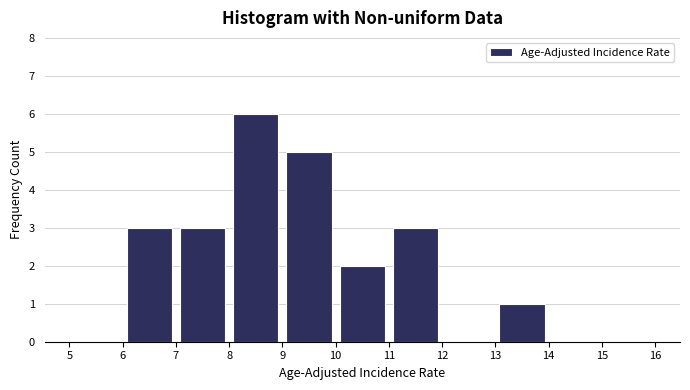

Which range on the x-axis has the tallest bar?

8 to 9